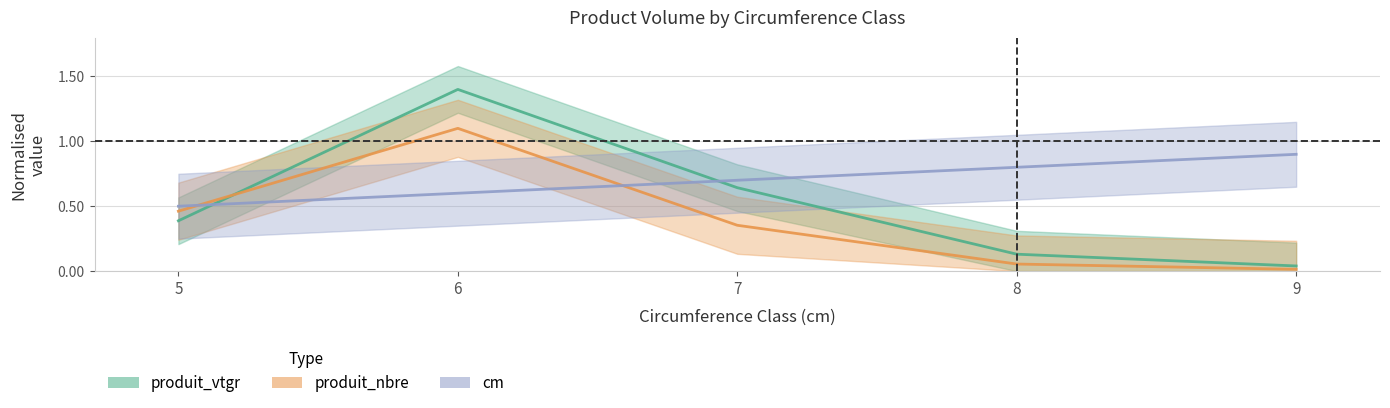

Between which two adjacent categories do produit_nbre and produit_vtgr first intersect?

5 and 6